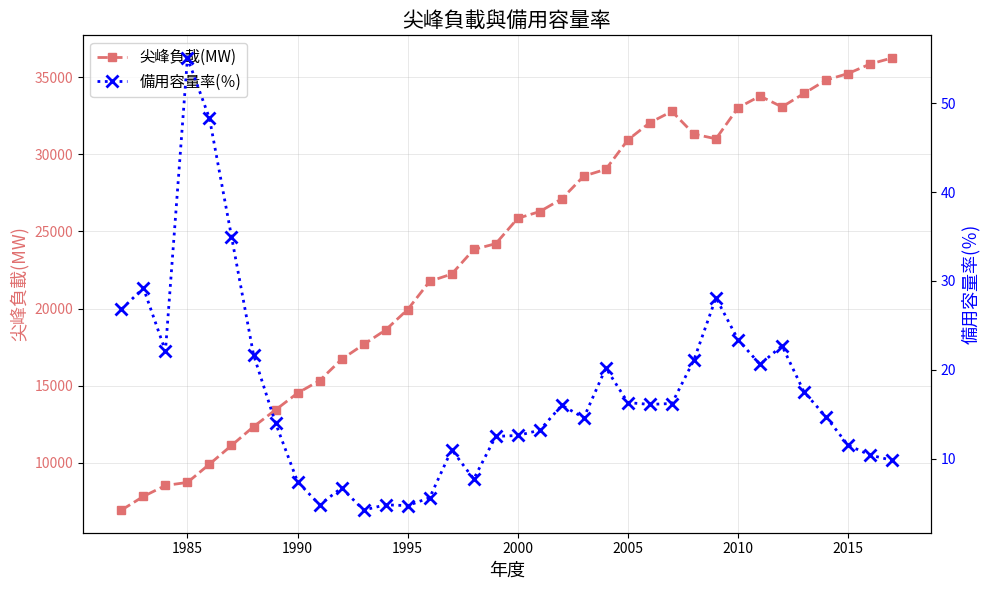

How many lines are shown in the chart?

2